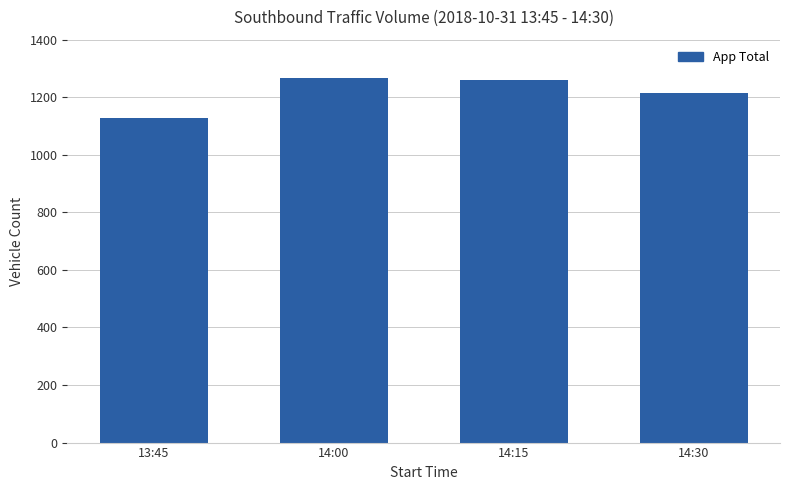

The chart shows a value of 518 at 14:00. True or false?

False